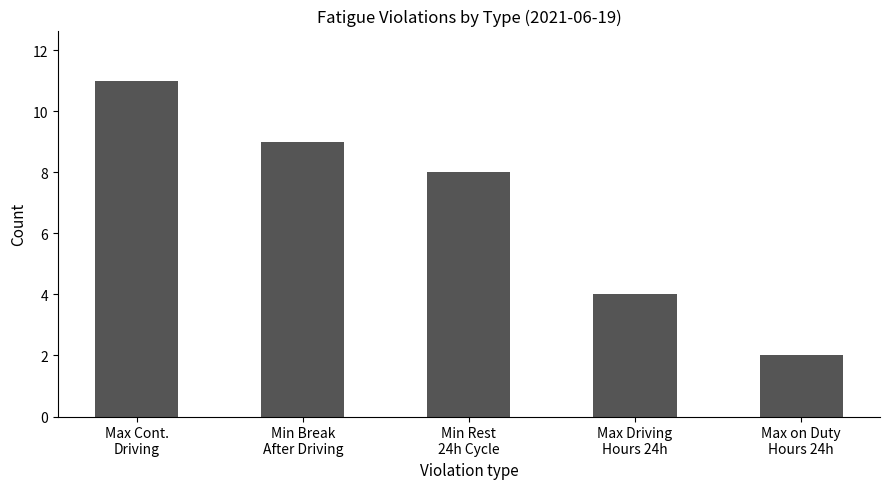

What is the ratio of the value at Min Rest
24h Cycle to the value at Max Driving
Hours 24h?

2.0